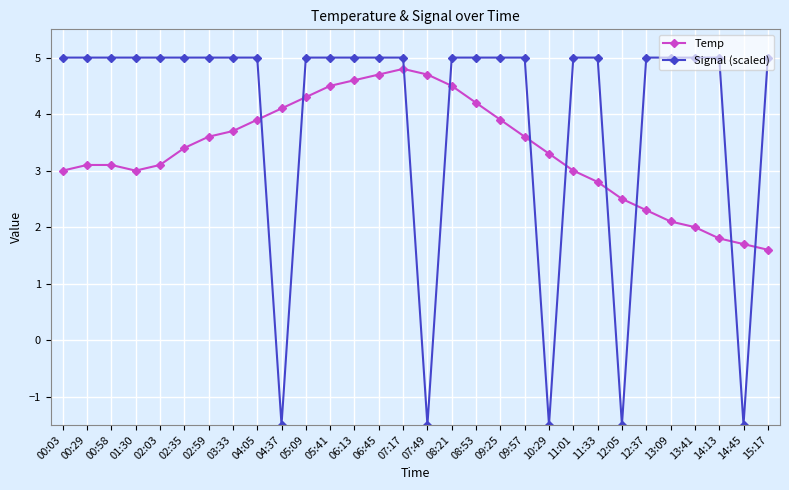

Which series has the largest total across all categories?

Signal (scaled)